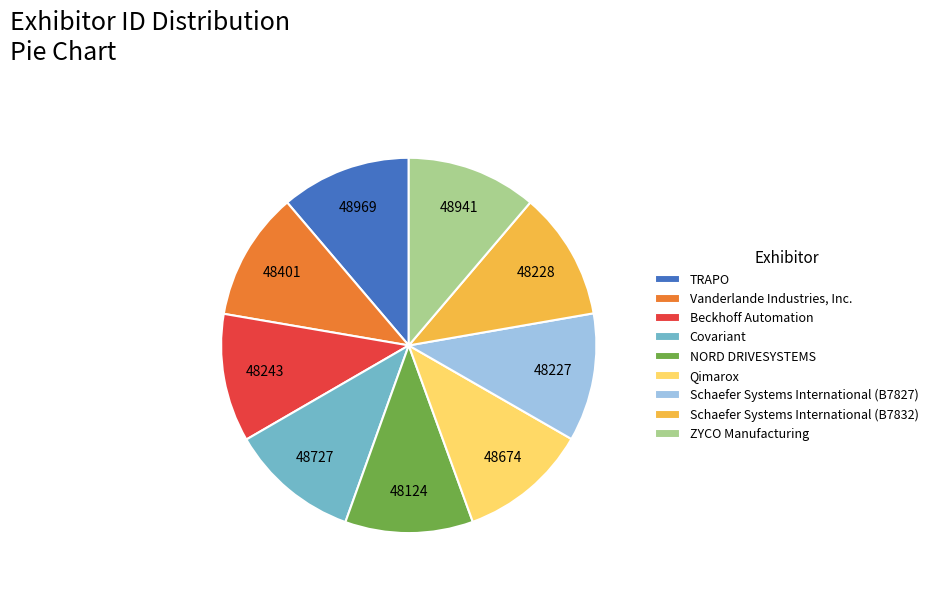

Does Qimarox represent more than half of the total?

No